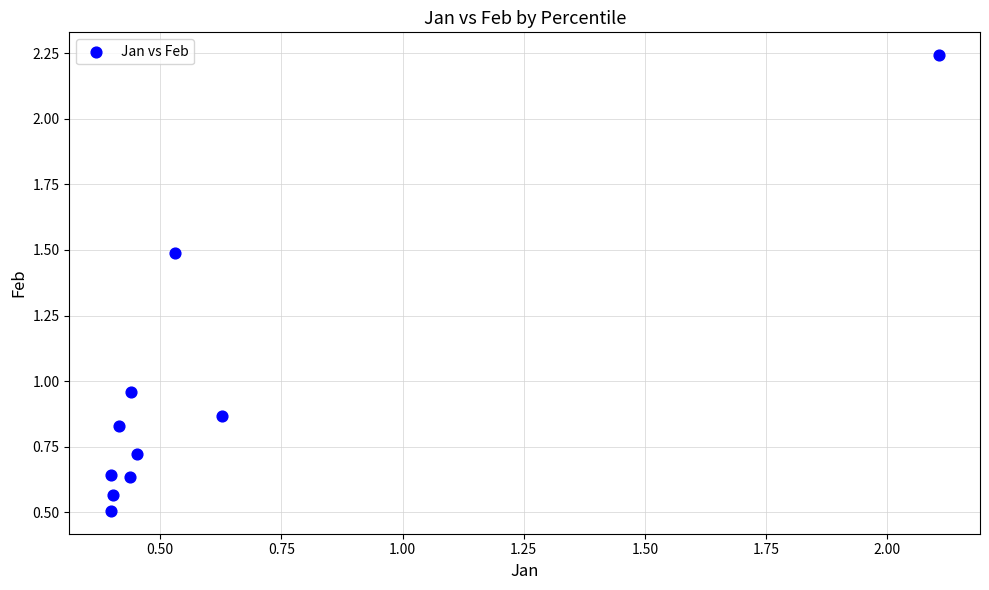

What is the range of Y values (max minus min)?

1.7